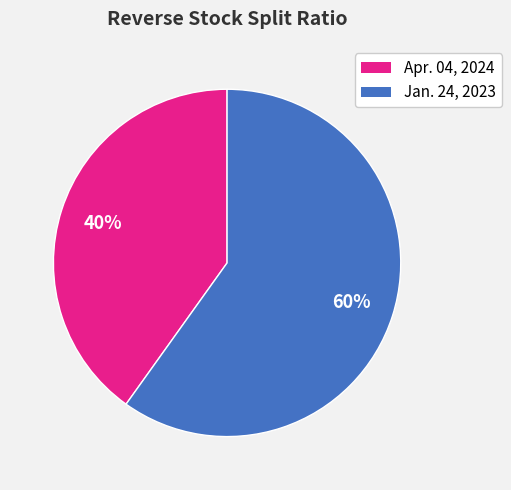

Does any single category account for the majority?

Yes